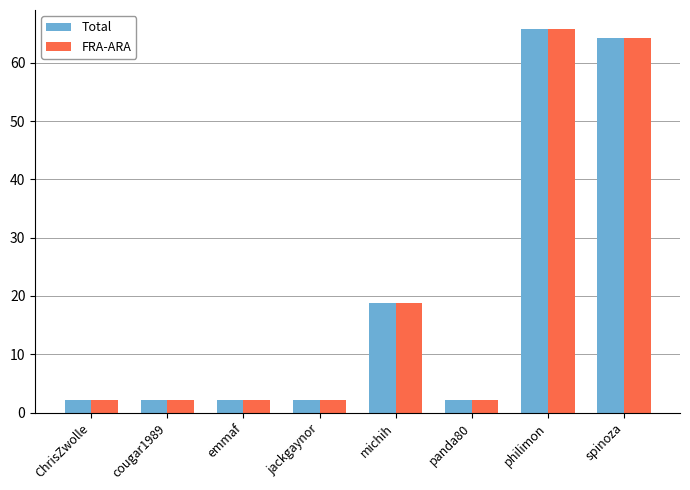

True or false: FRA-ARA has a value of 64.3 at spinoza.

True